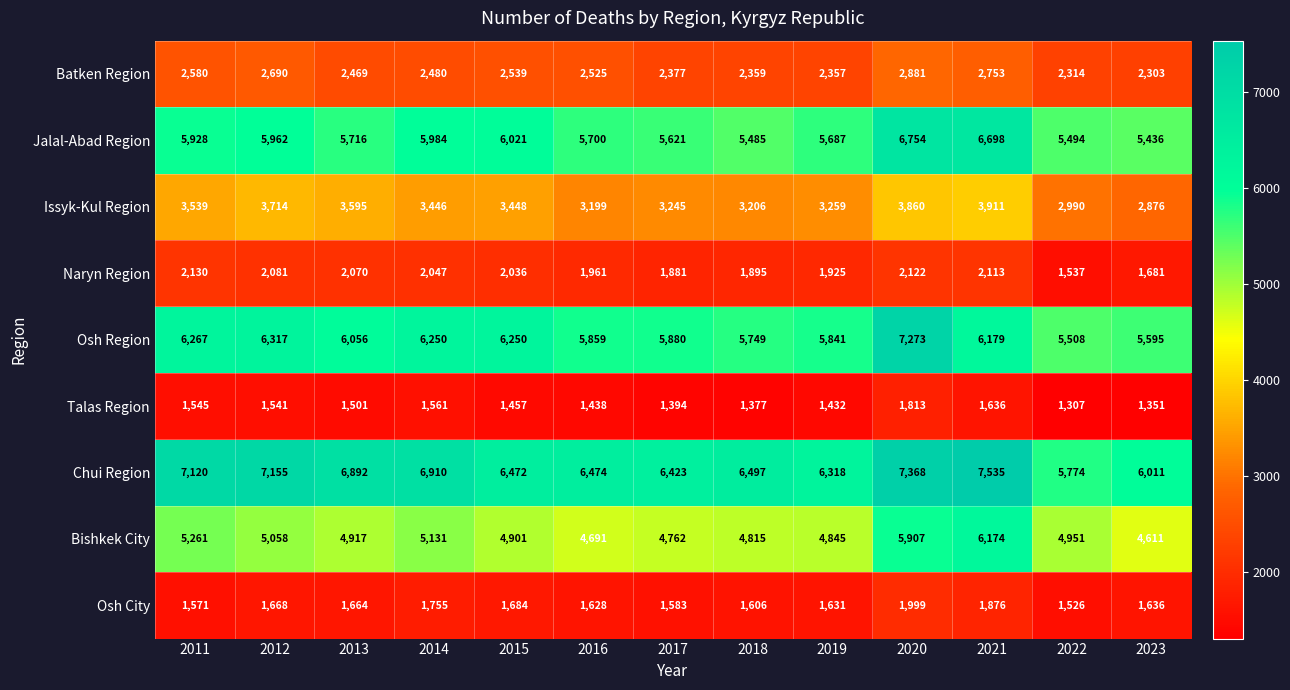

What is the total value across all series at 2014?

35564